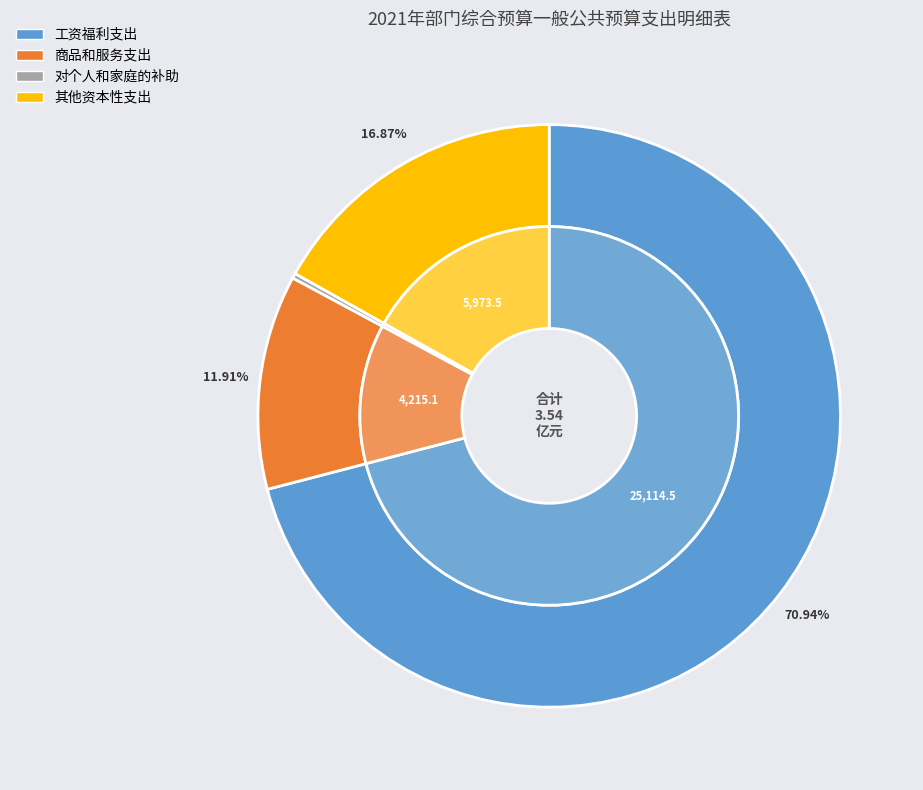

How many segments does this pie chart have?

4